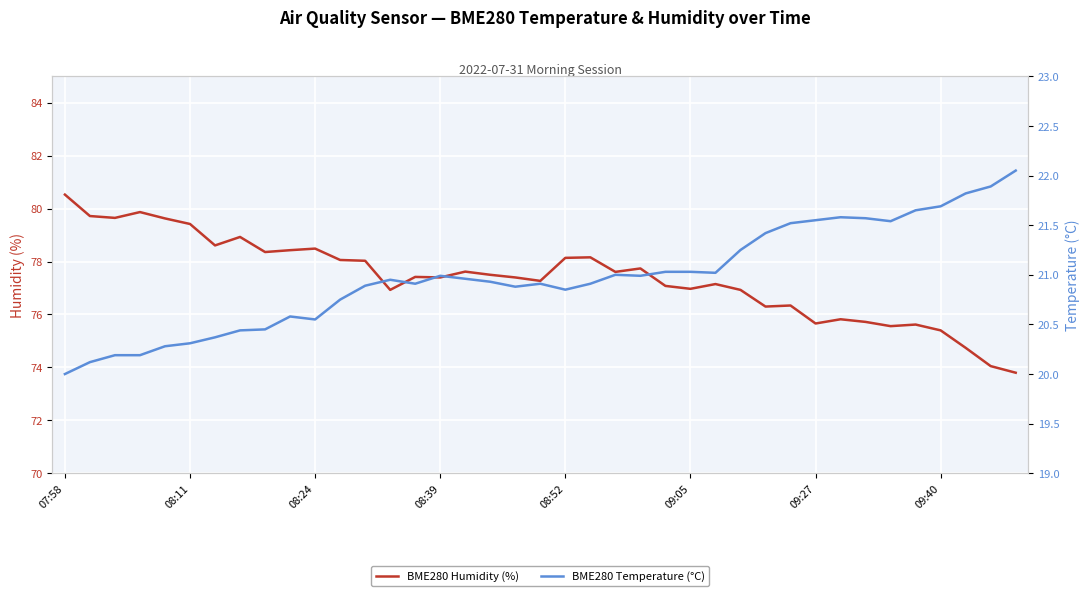

Is it true that BME280 Humidity (%) equals 75.7 at 09:27?

True